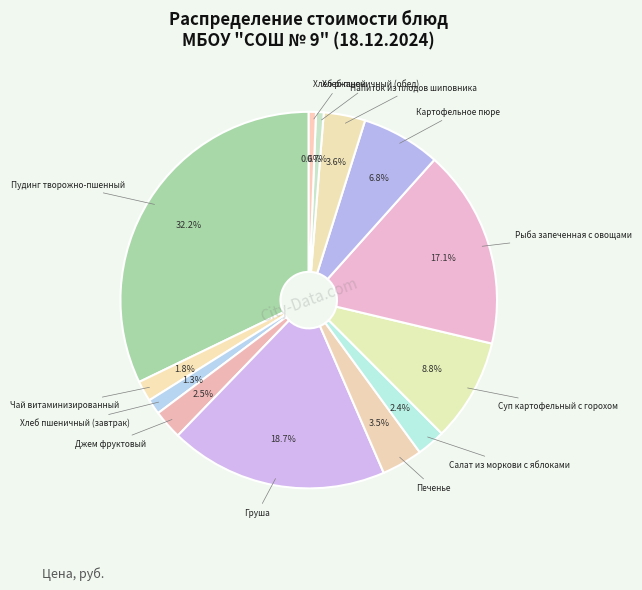

Rank the categories by value from lowest to highest.

Хлеб ржаной, Хлеб пшеничный (обед), Хлеб пшеничный (завтрак), Чай витаминизированный, Салат из моркови с яблоками, Джем фруктовый, Печенье, Напиток из плодов шиповника, Картофельное пюре, Суп картофельный с горохом, Рыба запеченная с овощами, Груша, Пудинг творожно-пшенный